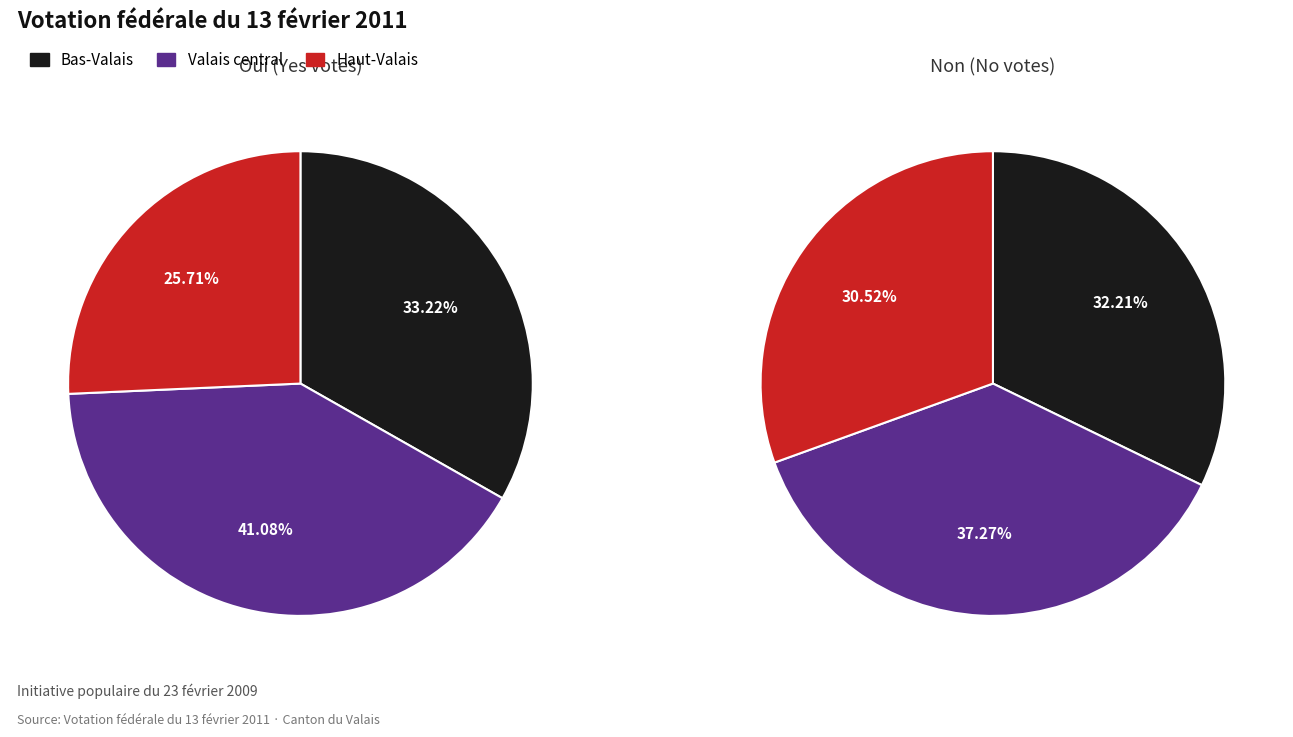

What portion of the pie excludes 1?

38.8%